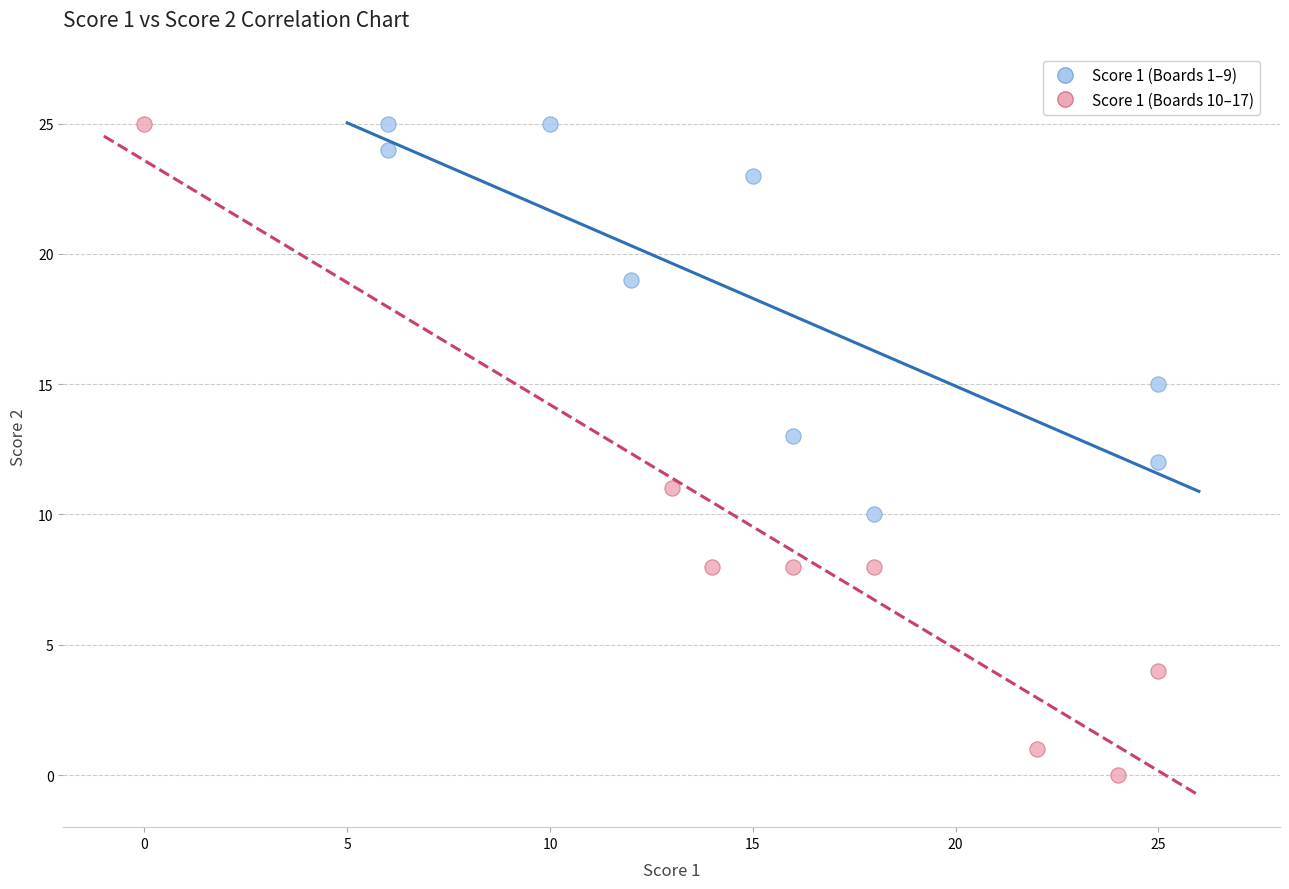

Which series contains the lowest Y value?

Score 1 (Boards 10–17)